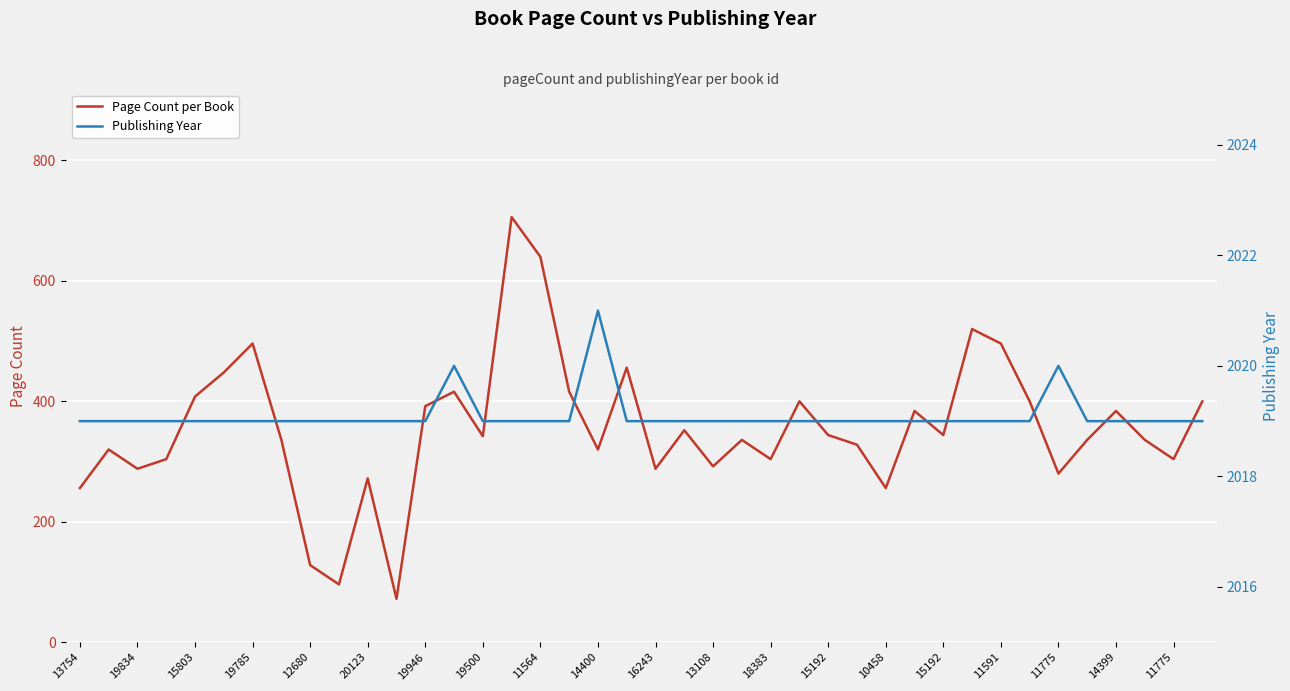

At 33, list the series in order from smallest to largest.

Page Count per Book, Publishing Year